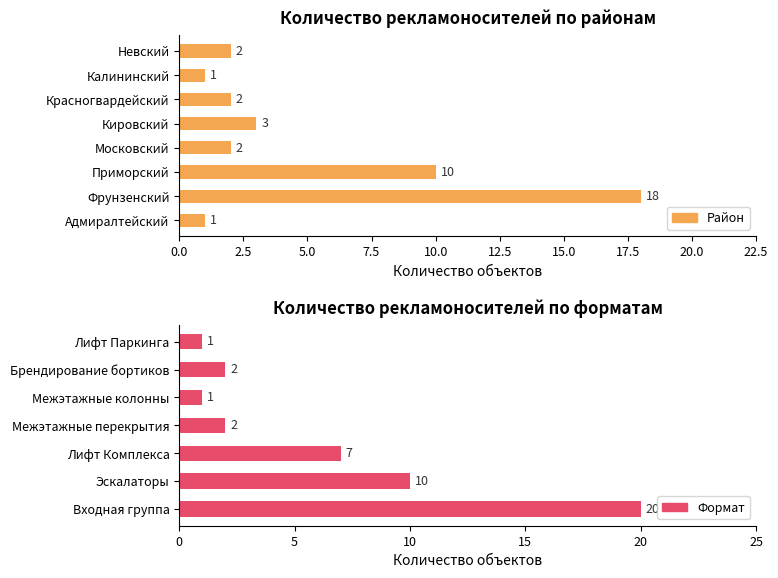

Is it true that the value at Лифт Паркинга is 1?

False